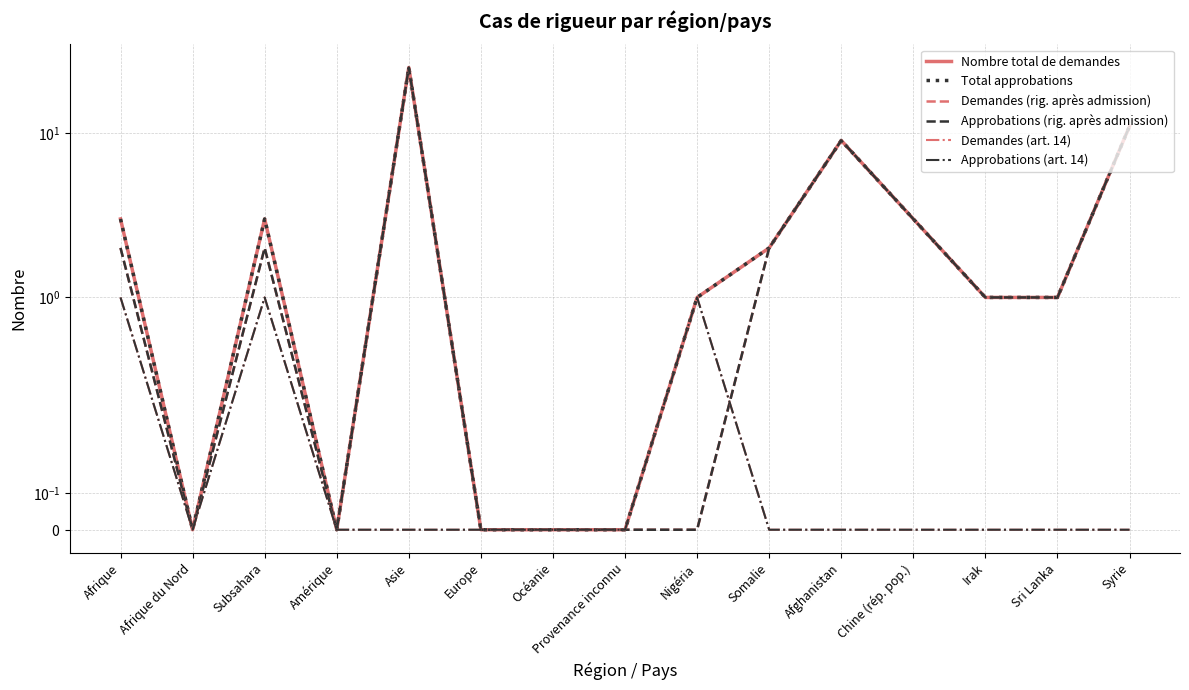

What is the sum of all Nombre total de demandes values?

59